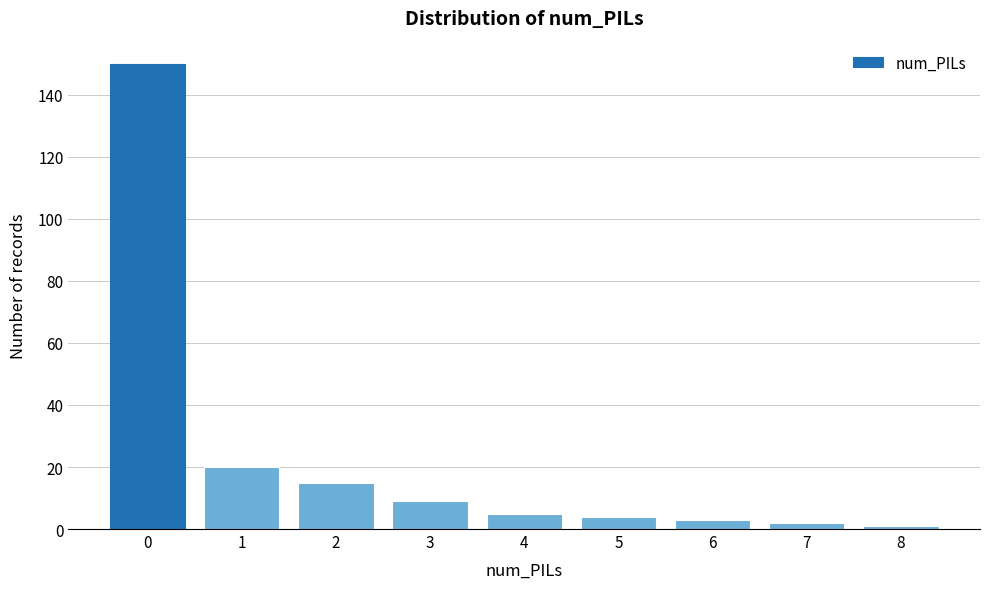

Reading left to right, transcribe all the data shown in this chart.

0=150	1=20	2=15	3=9	4=5	5=4	6=3	7=2	8=1